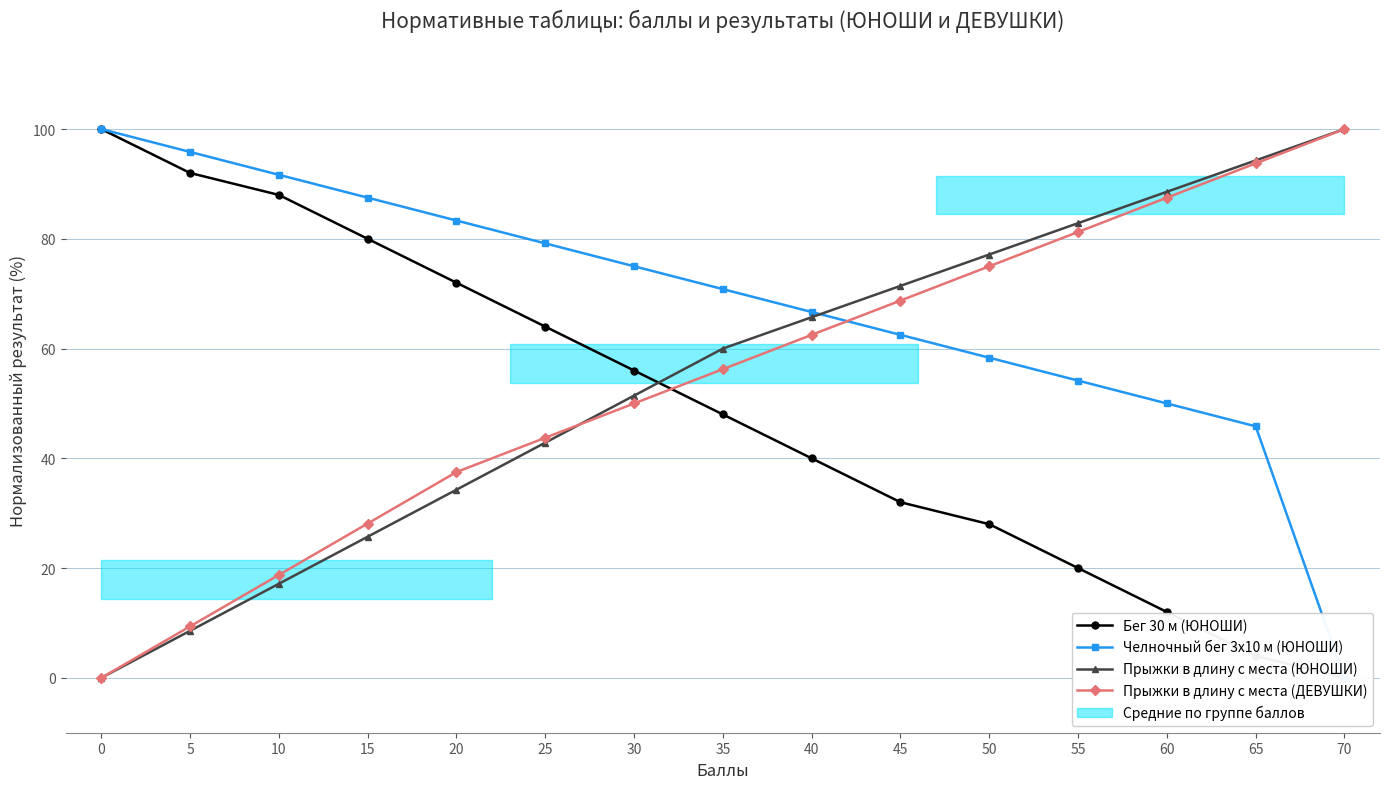

What value does the Бег 30 м (ЮНОШИ) series have at 0?

100.0